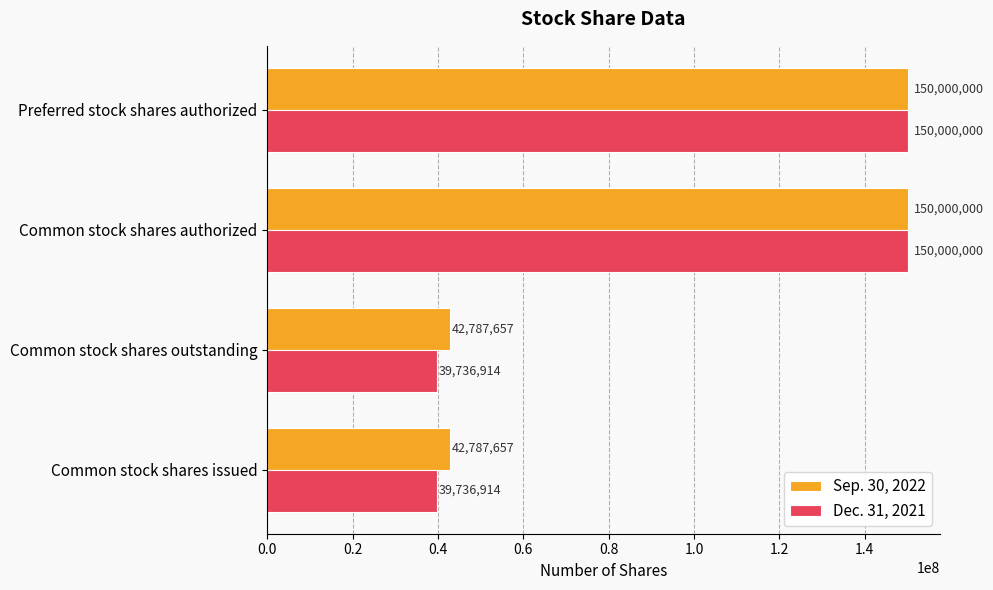

Which series has the largest range (max minus min)?

Dec. 31, 2021